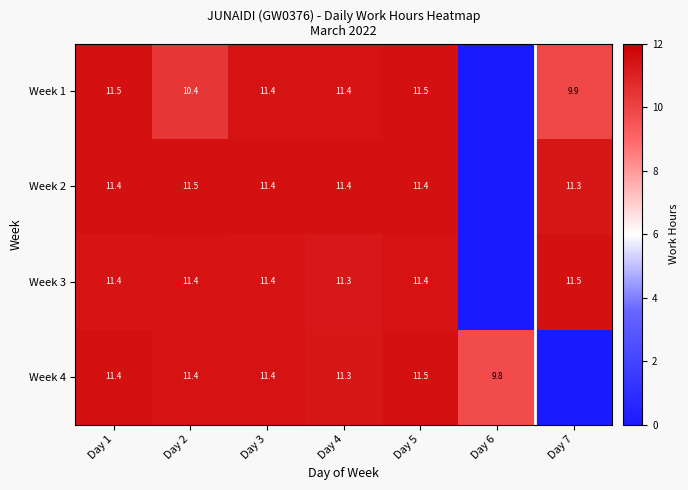

What is the difference between the highest and lowest values at Day 2?

1.1